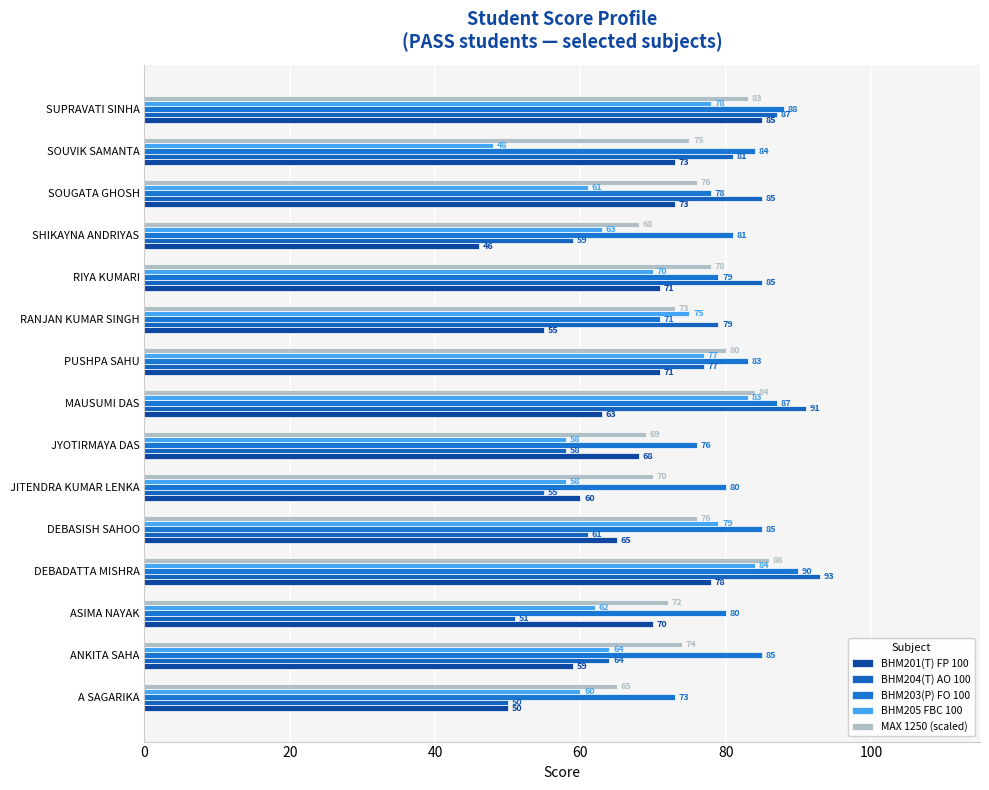

Which series has the largest range (max minus min)?

BHM204(T) AO 100